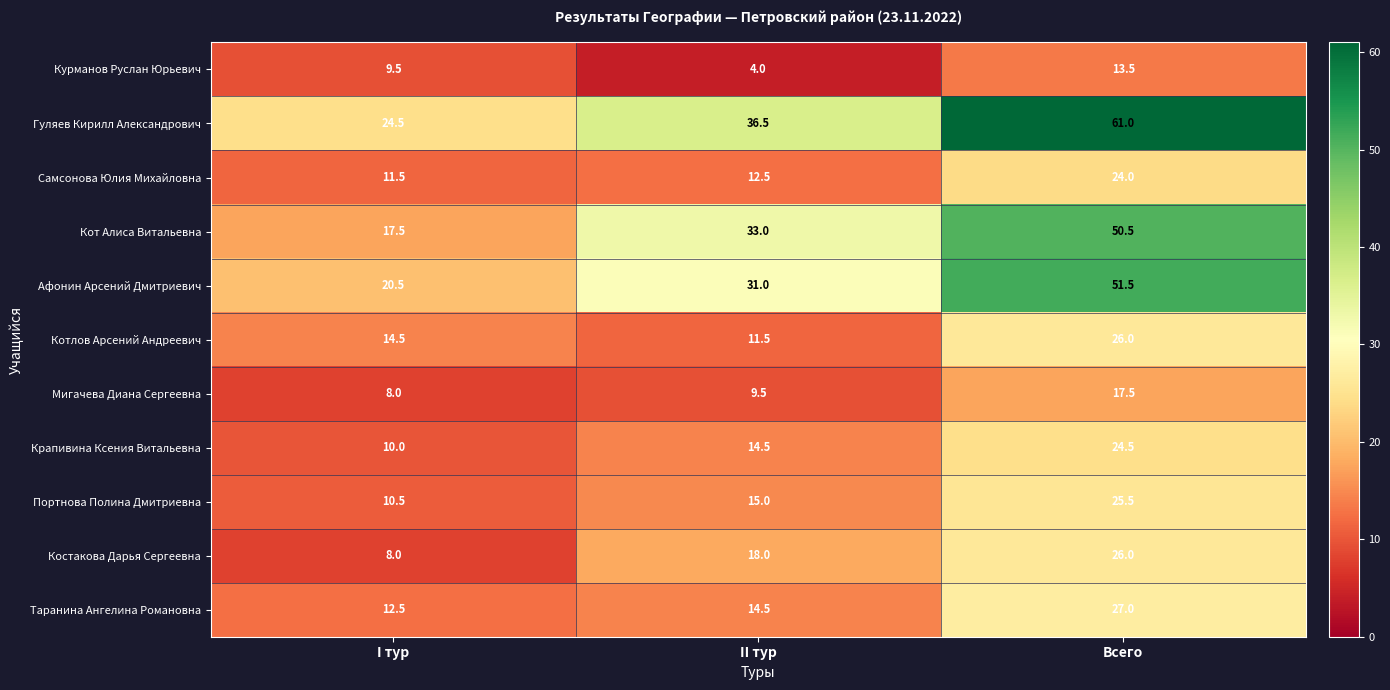

At which label does Самсонова Юлия Михайловна first exceed 12?

II тур